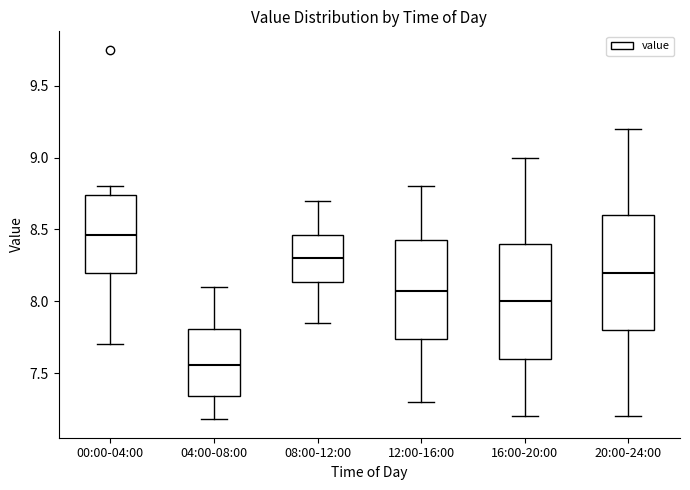

Reading left to right, read every box against the y-axis: the position of its median line, the range the box covers, and the ends of its whiskers. The values are not printed on the chart, so give them approximately, as read against the axis.

00:00-04:00: median 8.45, box 8.20 to 8.75, whiskers 7.70 to 8.80
04:00-08:00: median 7.55, box 7.35 to 7.80, whiskers 7.20 to 8.10
08:00-12:00: median 8.30, box 8.15 to 8.45, whiskers 7.85 to 8.70
12:00-16:00: median 8.10, box 7.75 to 8.45, whiskers 7.30 to 8.80
16:00-20:00: median 8.00, box 7.60 to 8.40, whiskers 7.20 to 9.00
20:00-24:00: median 8.20, box 7.80 to 8.60, whiskers 7.20 to 9.20